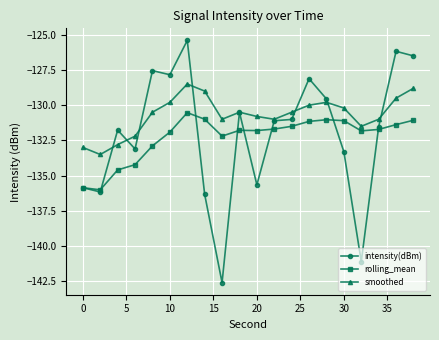

List the series in order of their peak value, lowest first.

rolling_mean, smoothed, intensity(dBm)